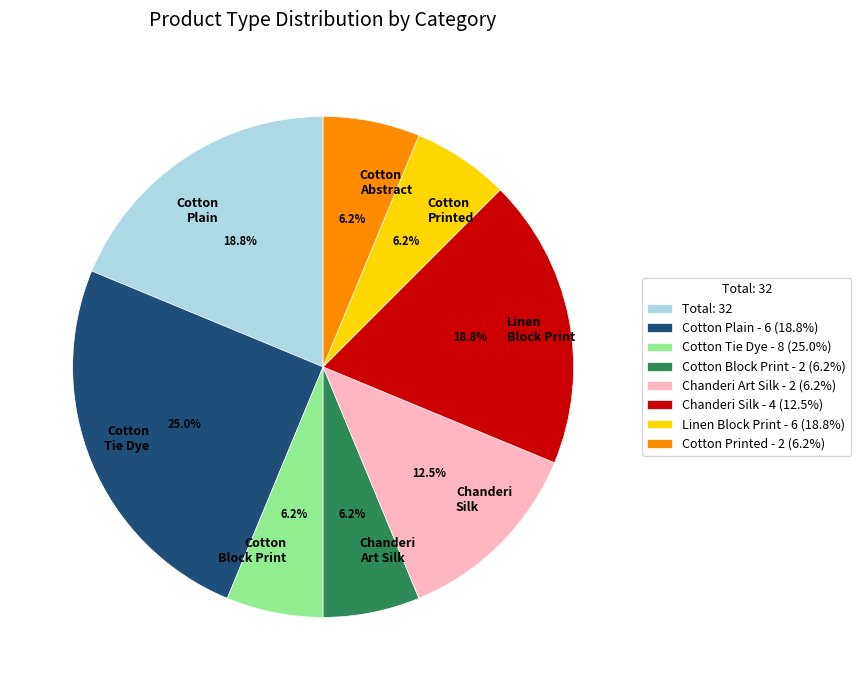

What is the ratio of the value at Linen Block Print to the value at Cotton Printed?

3.0